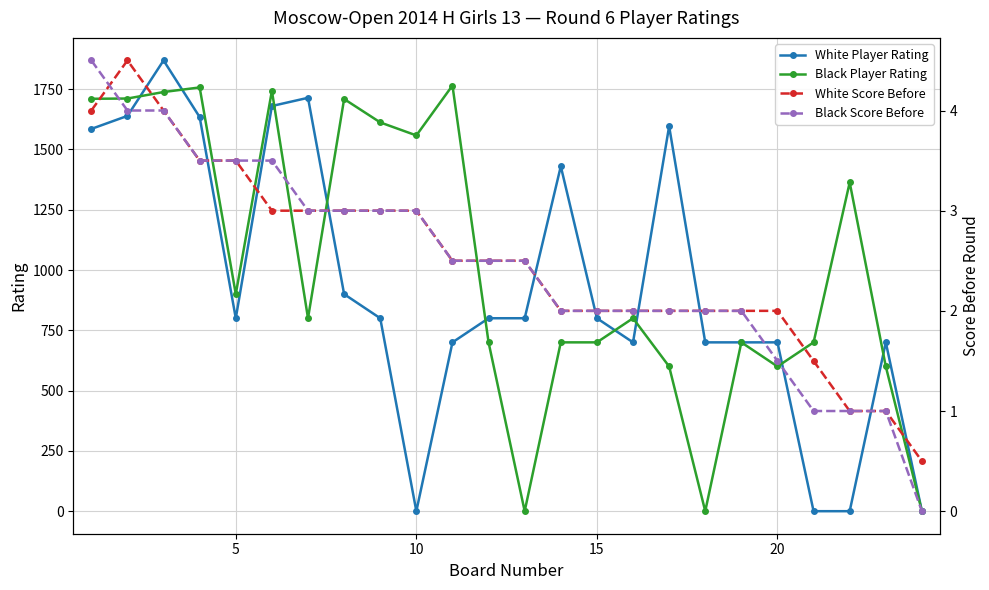

How many categories are shown in the chart?

24